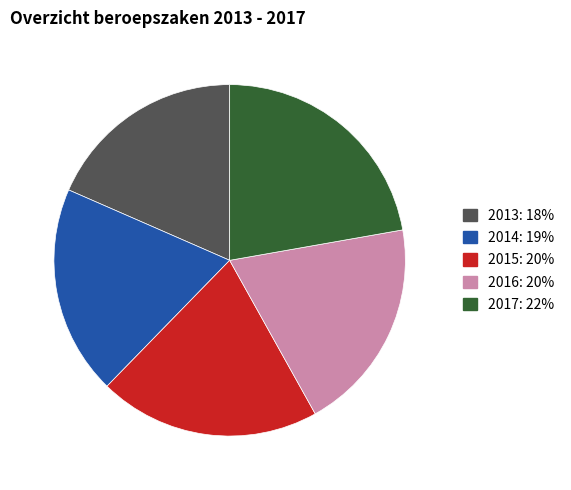

True or false: 2014 accounts for 19% of the total.

True